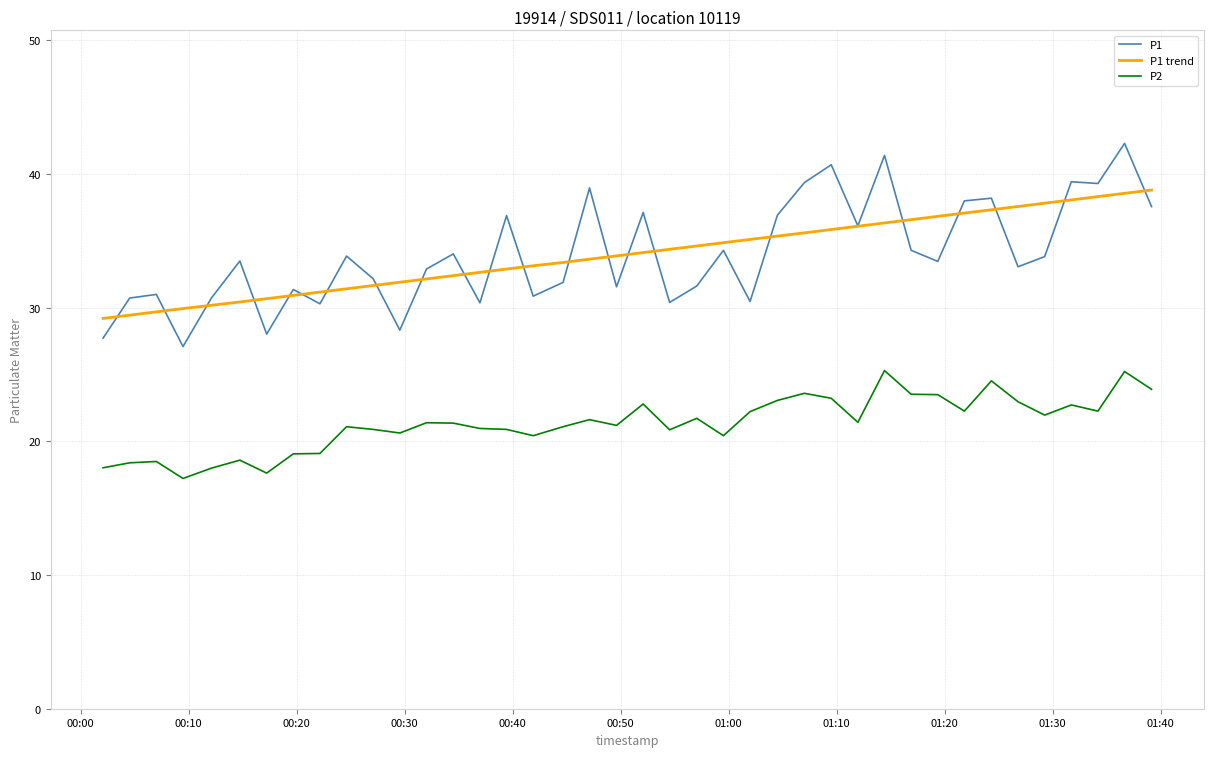

How many lines are shown in the chart?

3